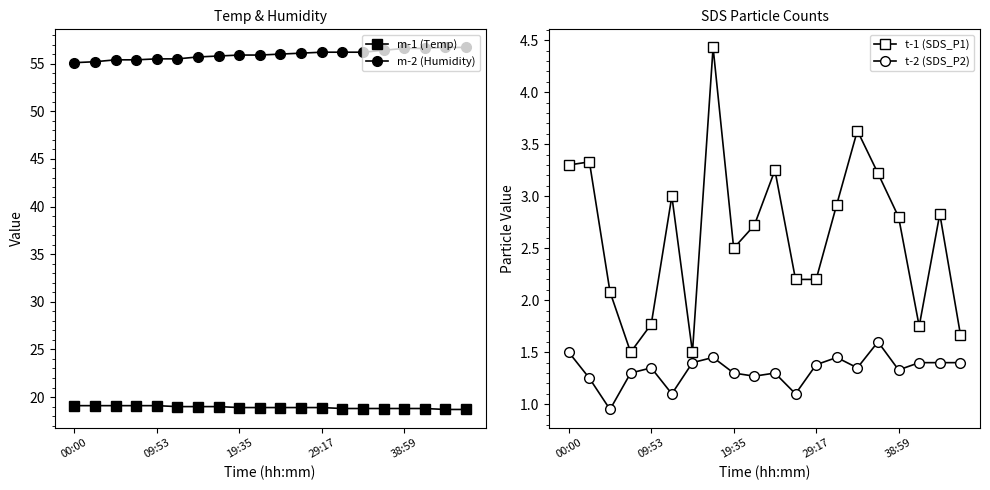

True or false: m-2 (Humidity) and m-1 (Temp) cross at least once.

False